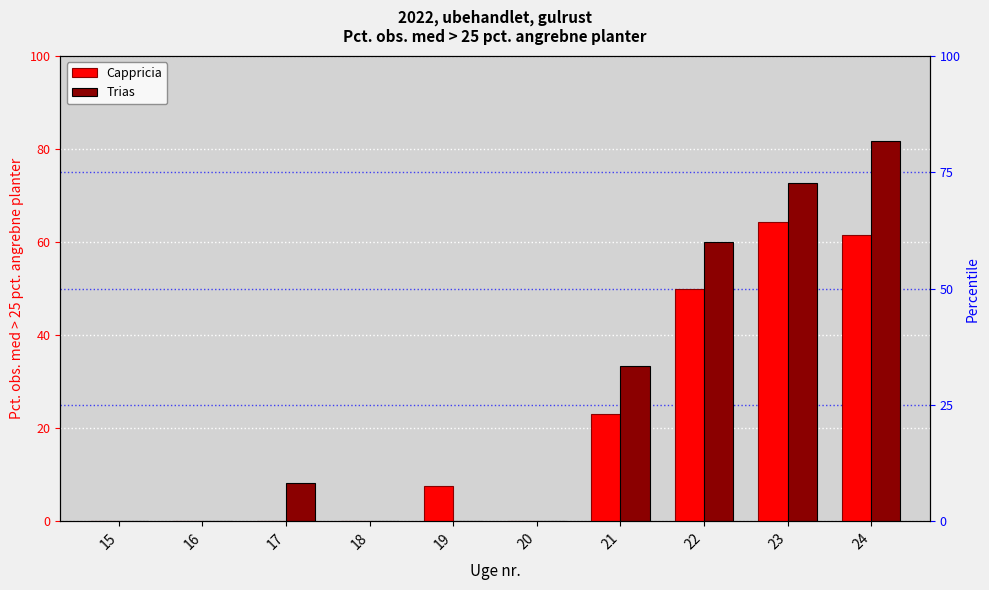

Where is Cappricia nearest to the value 32?

21